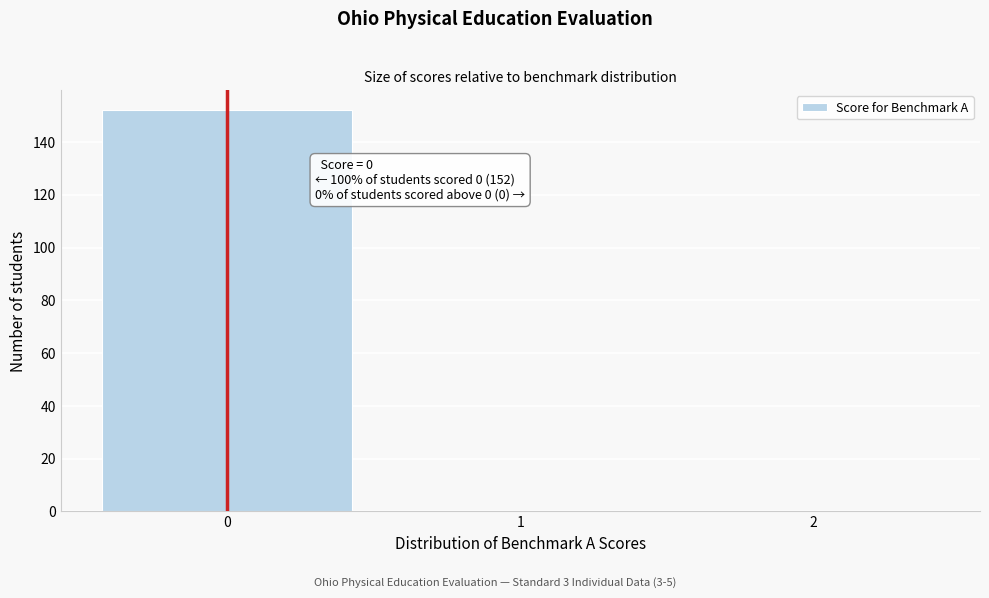

Reading right to left, what are all the values shown in this chart?

2=0	1=0	0=152